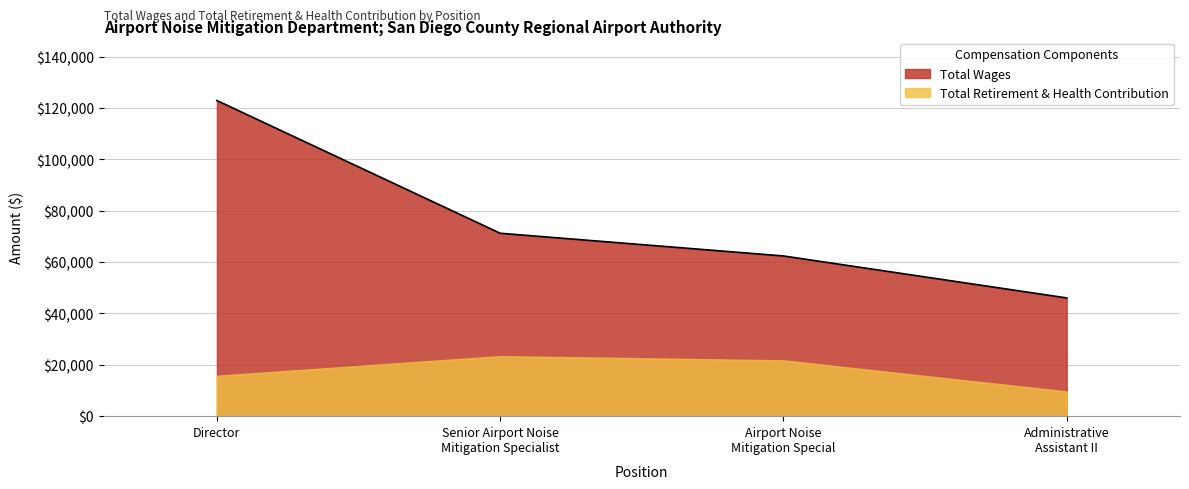

Reading left to right, list all the values displayed in this chart.

Director=122929	Senior Airport Noise
Mitigation Specialist=71235	Airport Noise
Mitigation Special=62392	Administrative
Assistant II=46049